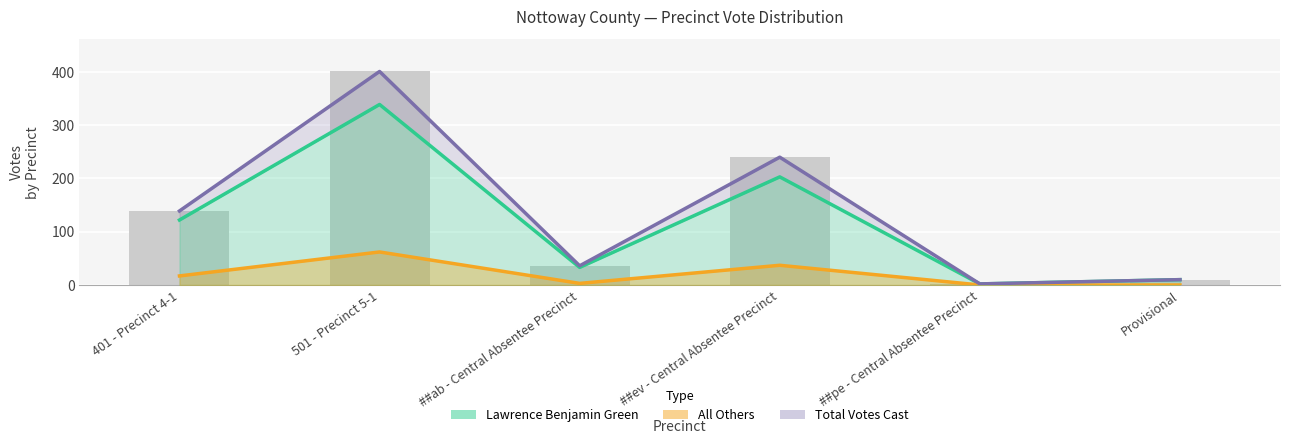

What is the average value of the Total Votes Cast (Forecast) series?

138